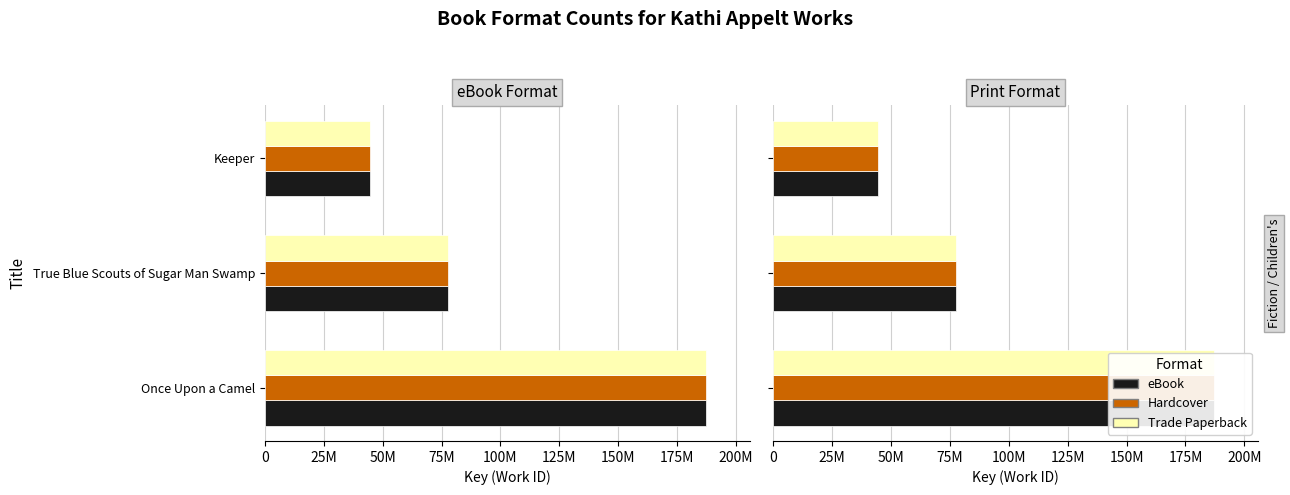

Reading left to right, transcribe all the data shown in this chart.

eBook: 187003424	77683931	44734568
Hardcover: 187003424	77683931	44734568
Trade Paperback: 187003424	77683931	44734568